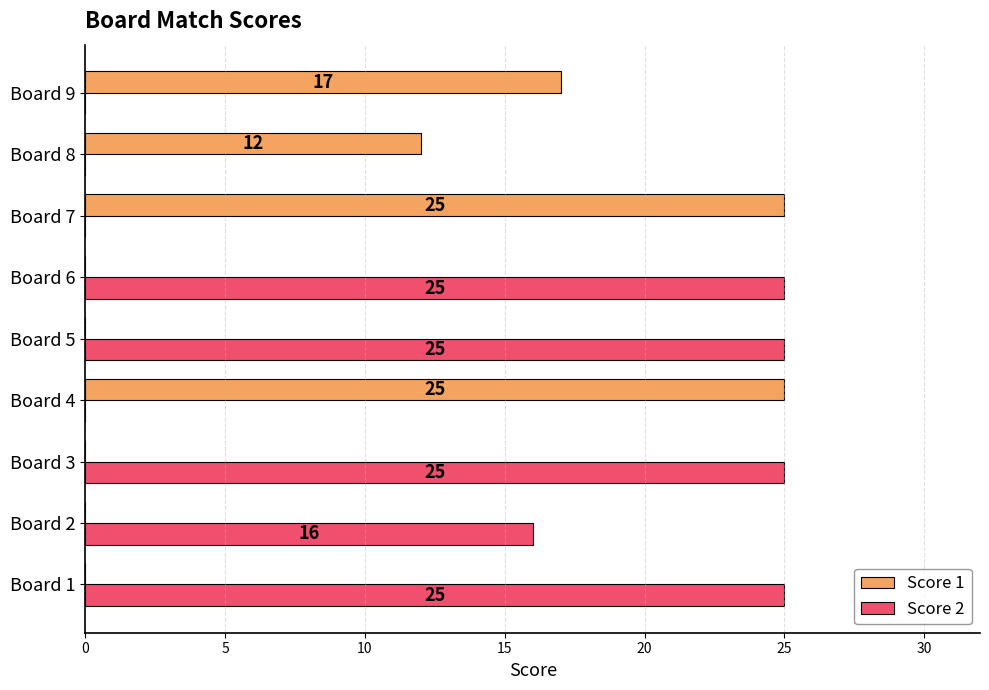

How many Score 1 values are between 0 and 17?

7